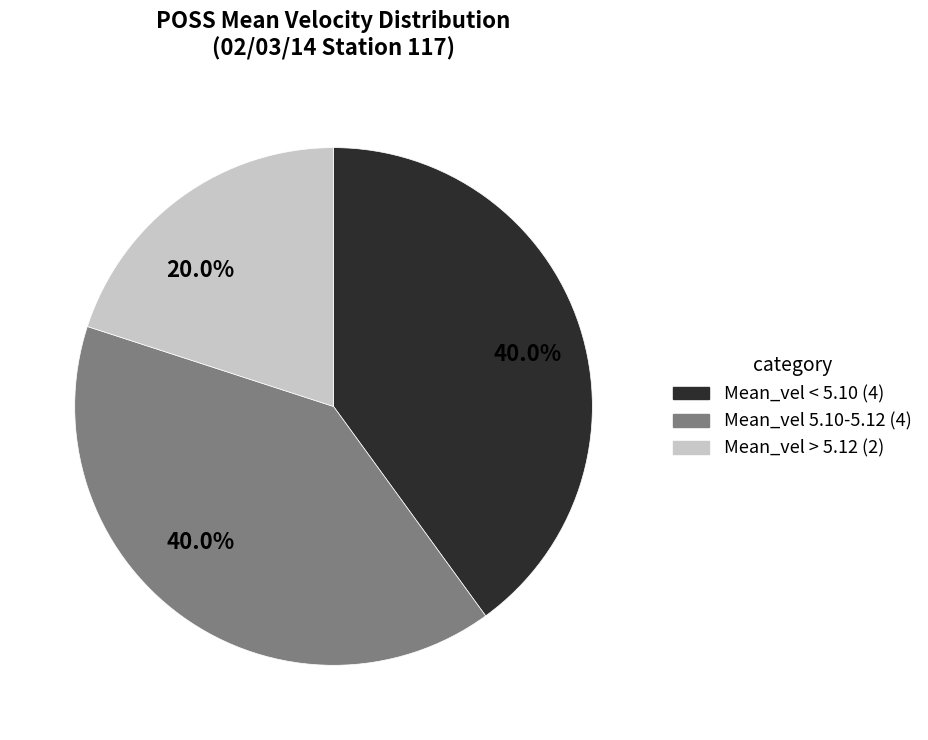

Does any single category account for the majority?

No